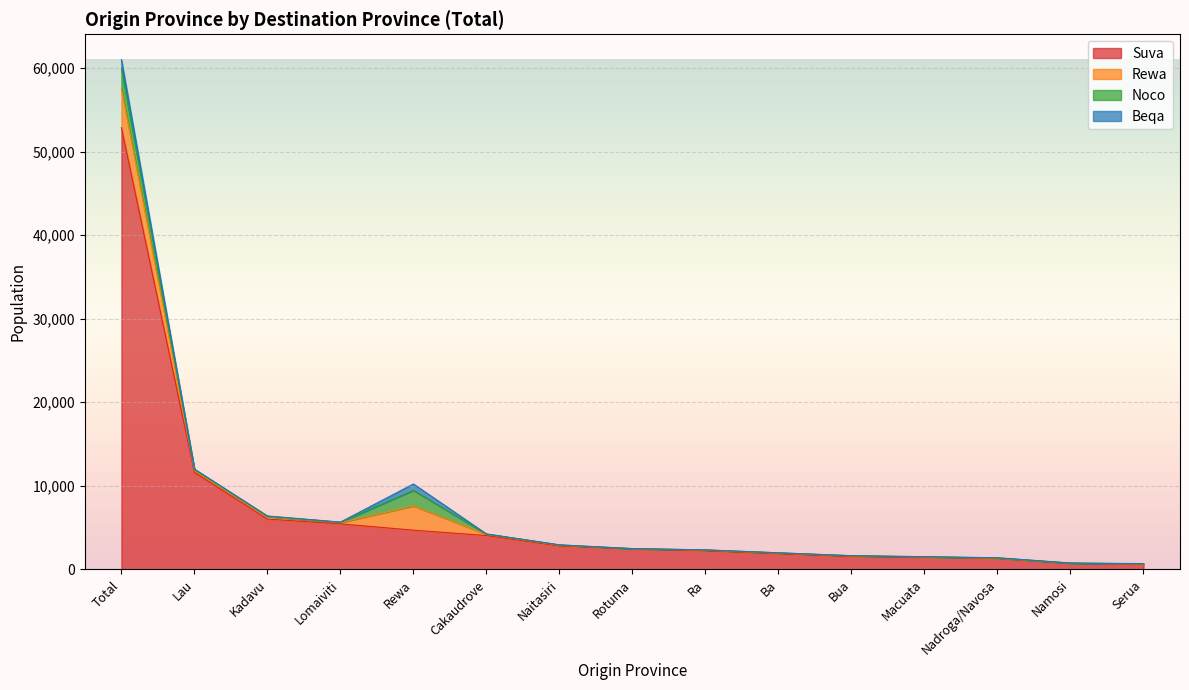

Does the chart display data point markers on the line(s)?

No